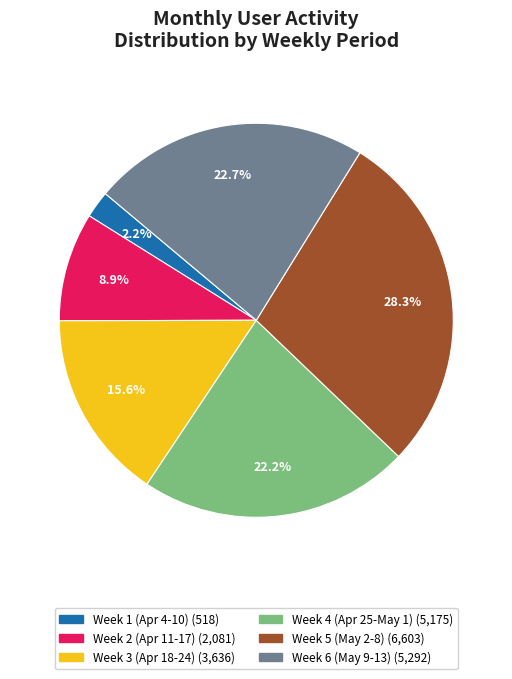

Is there a majority slice in this chart?

No